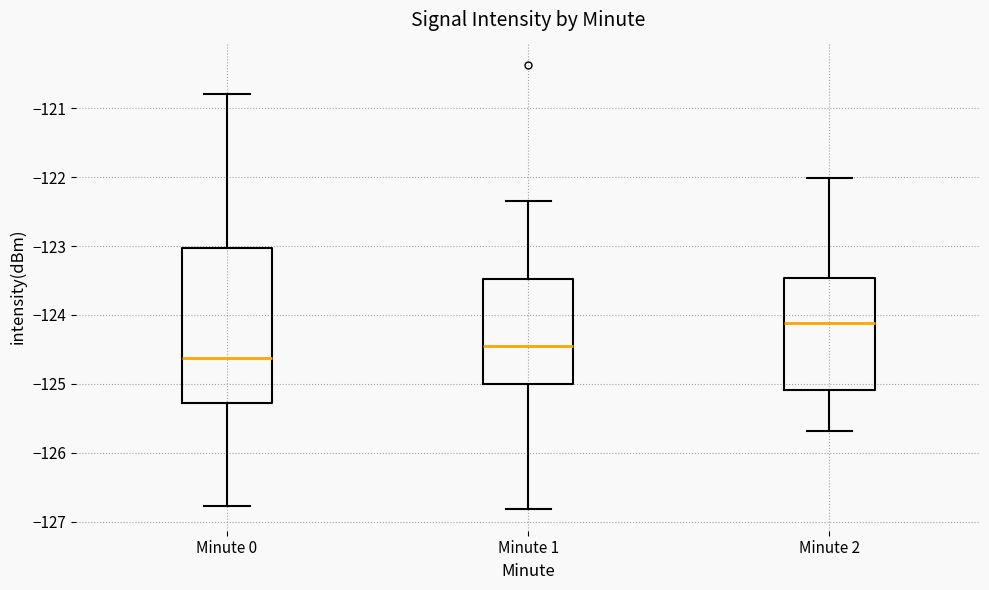

Which box's median line is the highest?

Minute 2